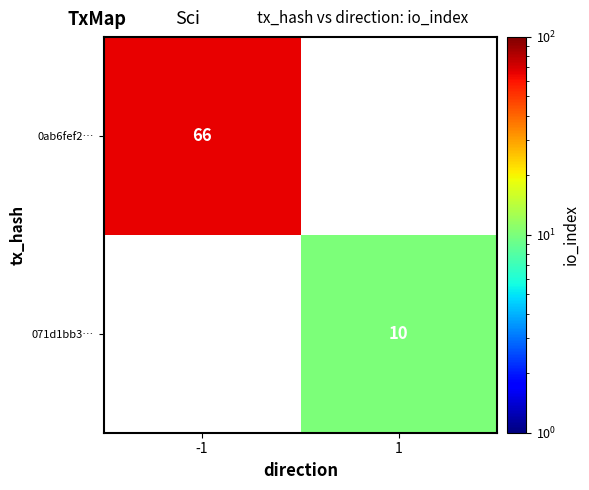

At how many categories does at least one series exceed 25?

1